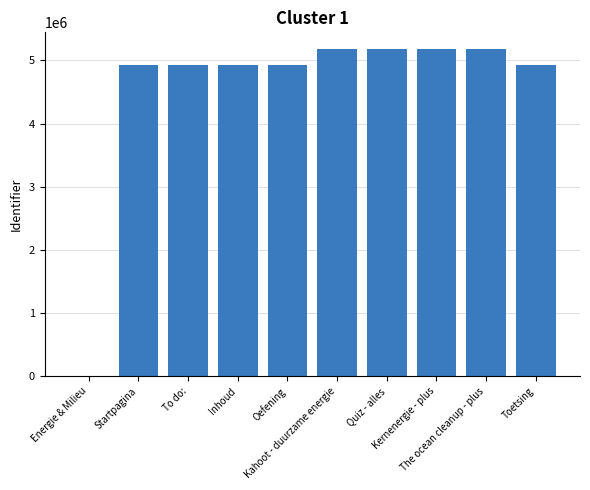

Are the bars grouped side by side (vs. stacked)?

No